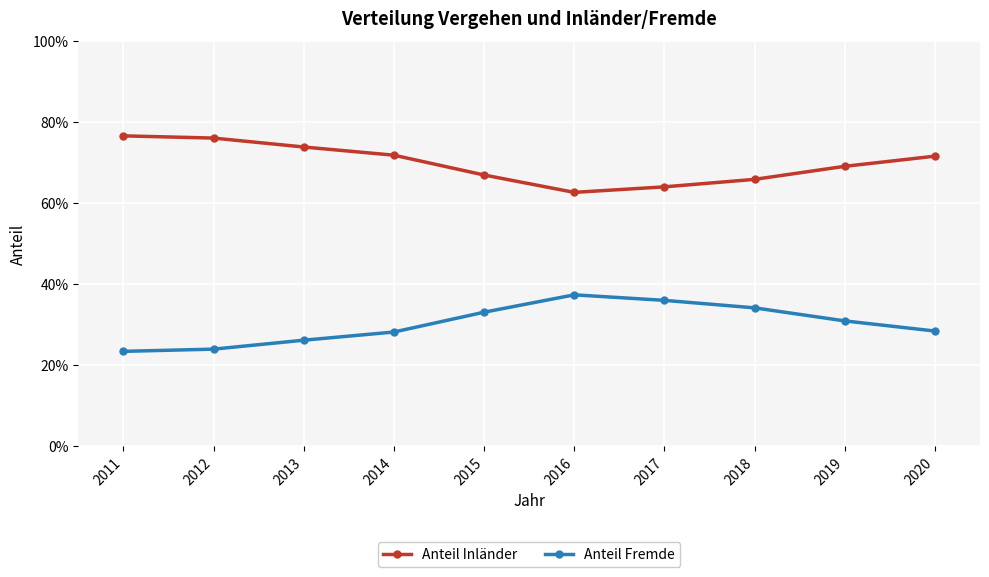

True or false: Anteil Fremde has more than 1 points higher than both neighbors.

False